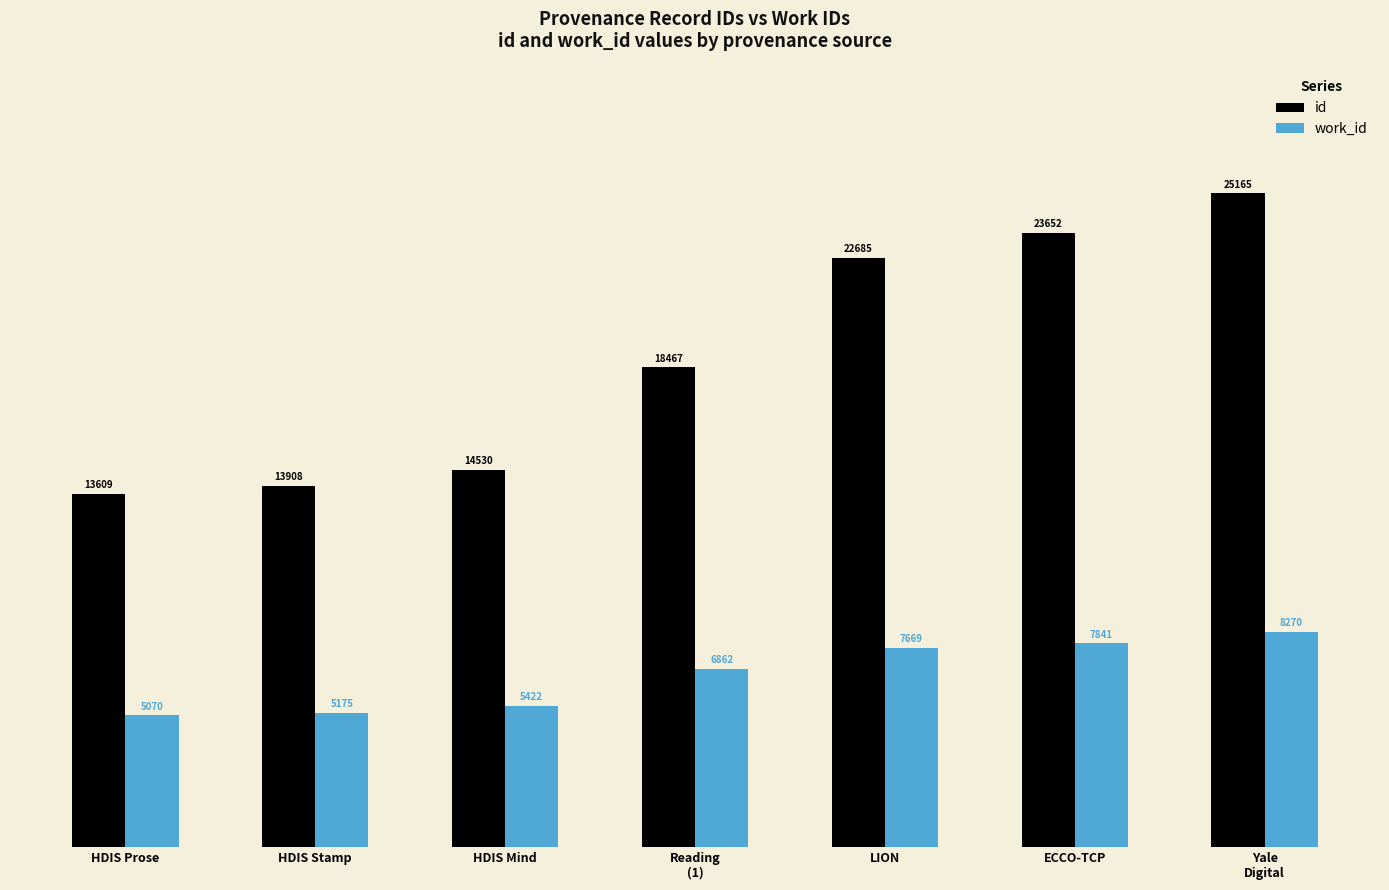

What is the total value across all series at HDIS Stamp?

19083